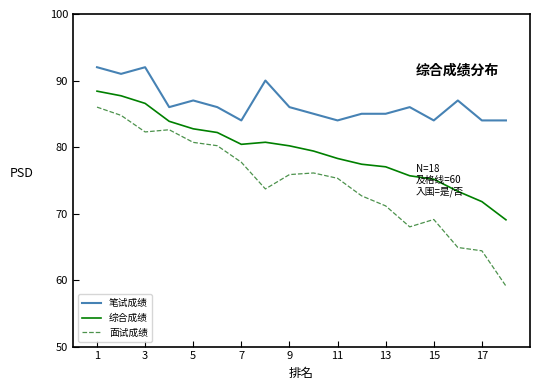

Rank the series by their maximum value, from lowest to highest.

面试成绩, 综合成绩, 笔试成绩